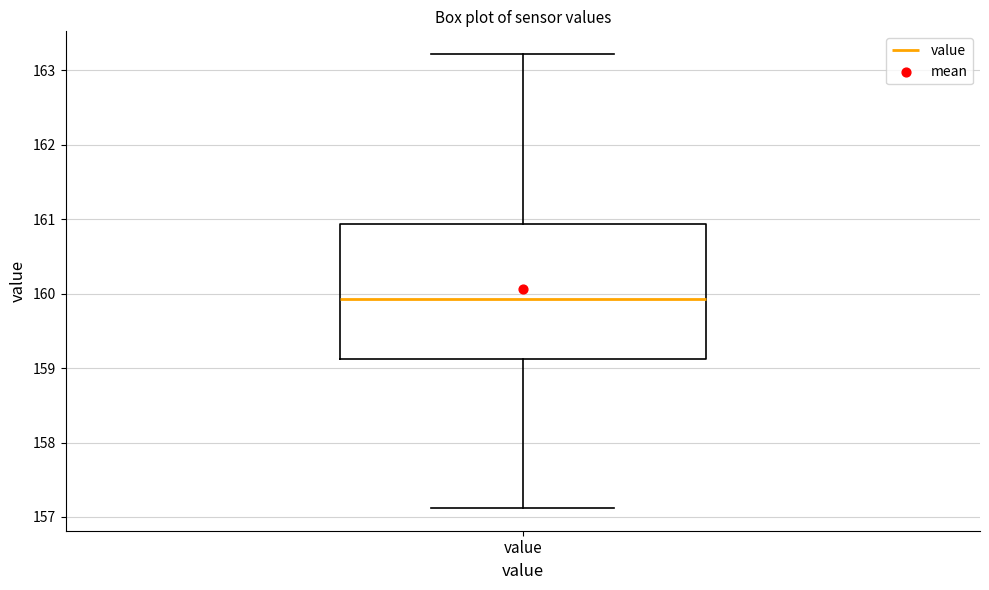

Transcribe this box plot: give where the median line is, the range the box spans, and where the two whiskers end, as read against the y-axis. The values are not printed on the chart, so give them approximately, as read against the axis.

median 159.9, box 159.1 to 160.9, whiskers 157.1 to 163.2